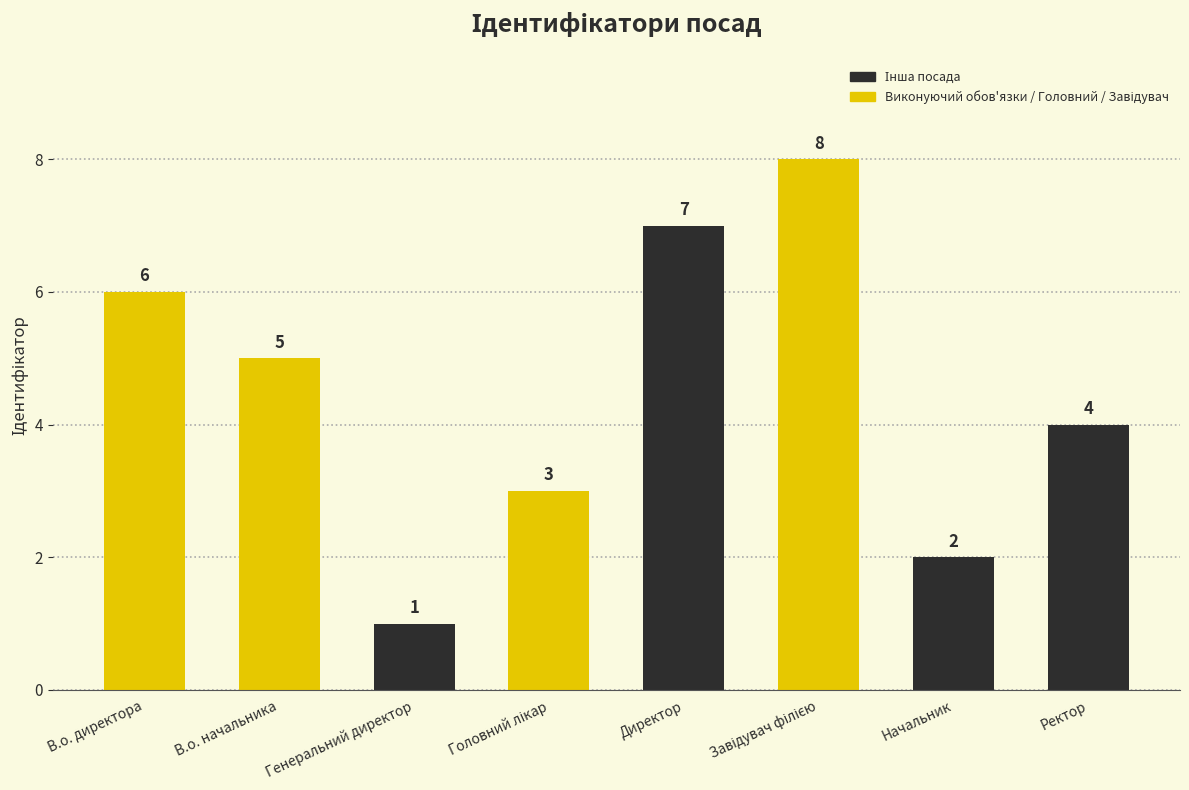

What is the minimum value shown in the chart?

1